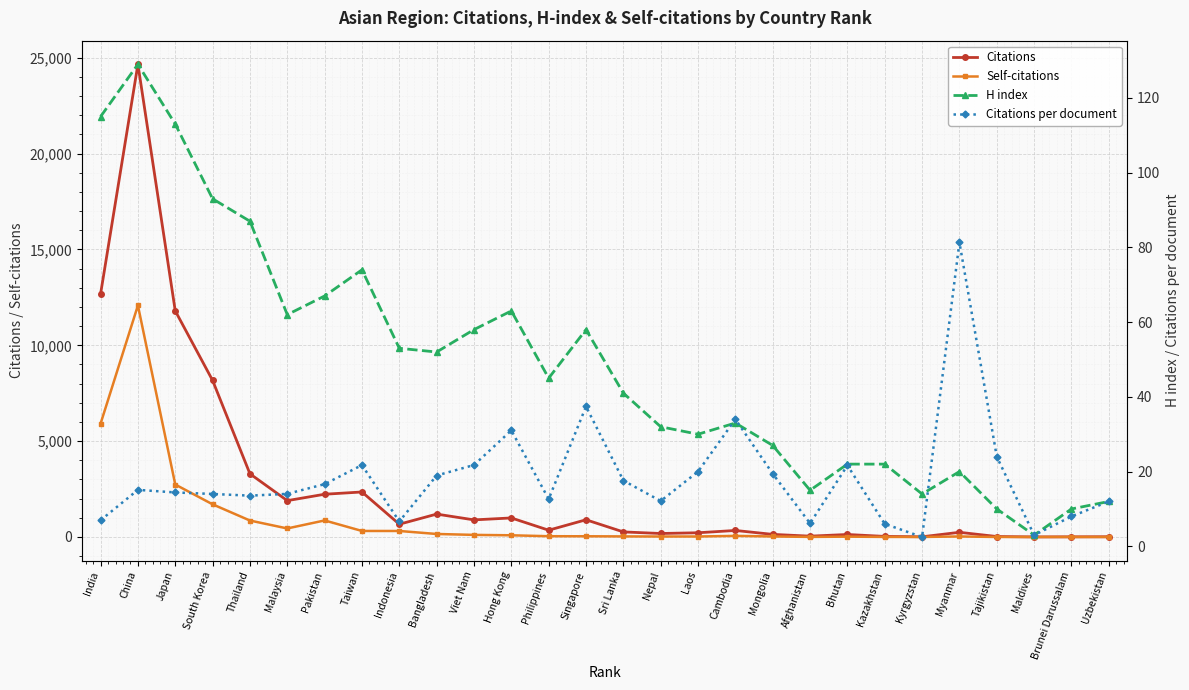

Which series has the widest spread of values?

Citations